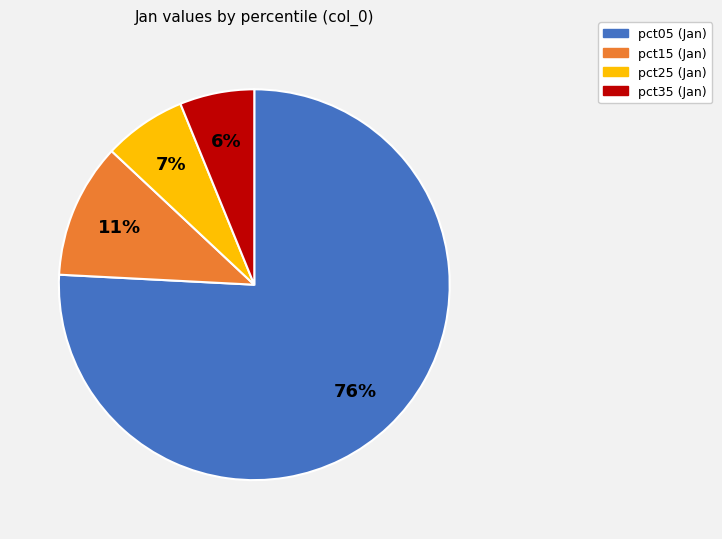

To the nearest percent, what is the average slice percentage?

25%